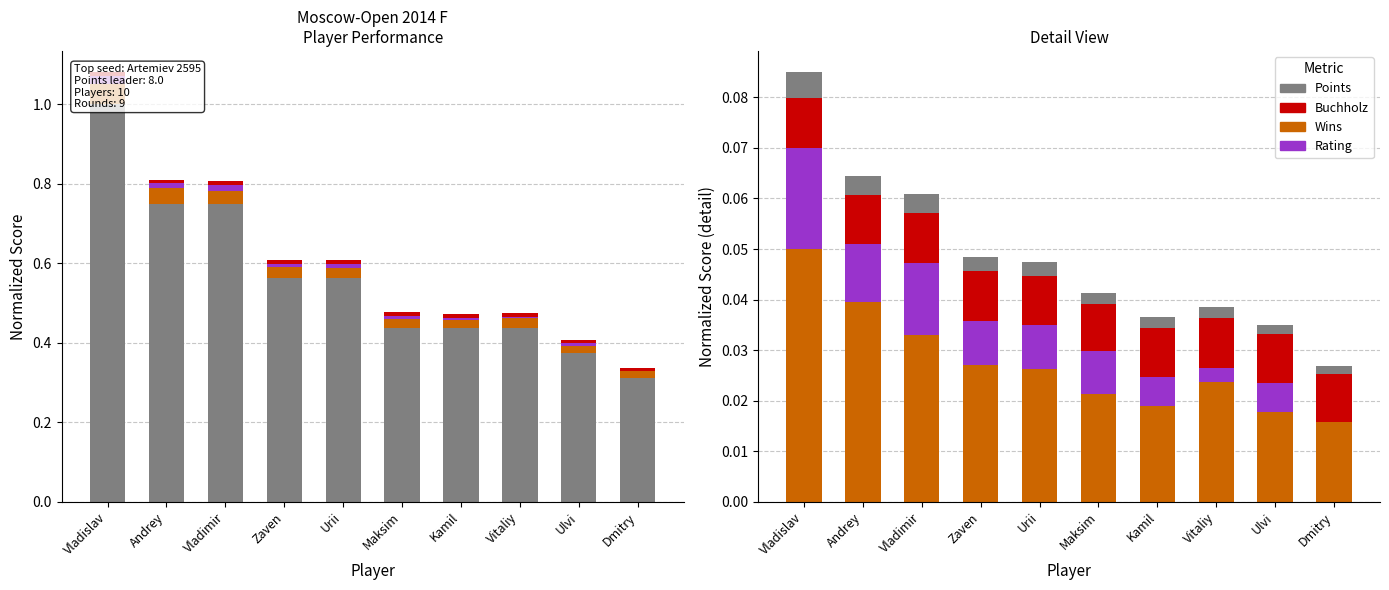

Reading left to right, list all the values displayed in this chart.

Points (norm): Vladislav=0.0	Andrey=0.0	Vladimir=0.0	Zaven=0.0	Urii=0.0	Maksim=0.0	Kamil=0.0	Vitaliy=0.0	Ulvi=0.0	Dmitry=0.0
Buchholz (norm): Vladislav=0.1	Andrey=0.0	Vladimir=0.0	Zaven=0.0	Urii=0.0	Maksim=0.0	Kamil=0.0	Vitaliy=0.0	Ulvi=0.0	Dmitry=0.0
Wins (norm): Vladislav=0.0	Andrey=0.0	Vladimir=0.0	Zaven=0.0	Urii=0.0	Maksim=0.0	Kamil=0.0	Vitaliy=0.0	Ulvi=0.0	Dmitry=0.0
Rating (norm): Vladislav=0.0	Andrey=0.0	Vladimir=0.0	Zaven=0.0	Urii=0.0	Maksim=0.0	Kamil=0.0	Vitaliy=0.0	Ulvi=0.0	Dmitry=0.0